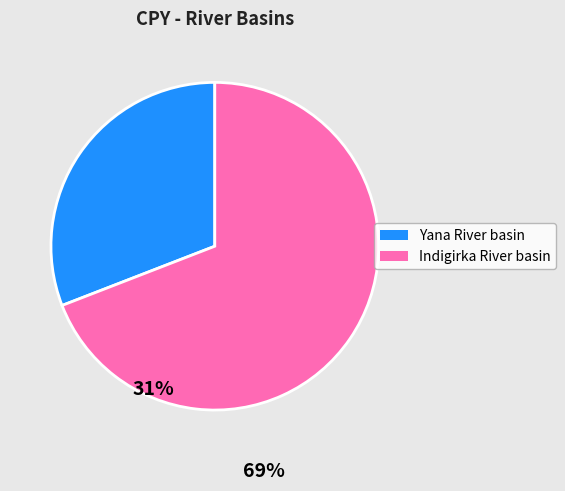

Is there any slice that represents more than half of the pie?

Yes